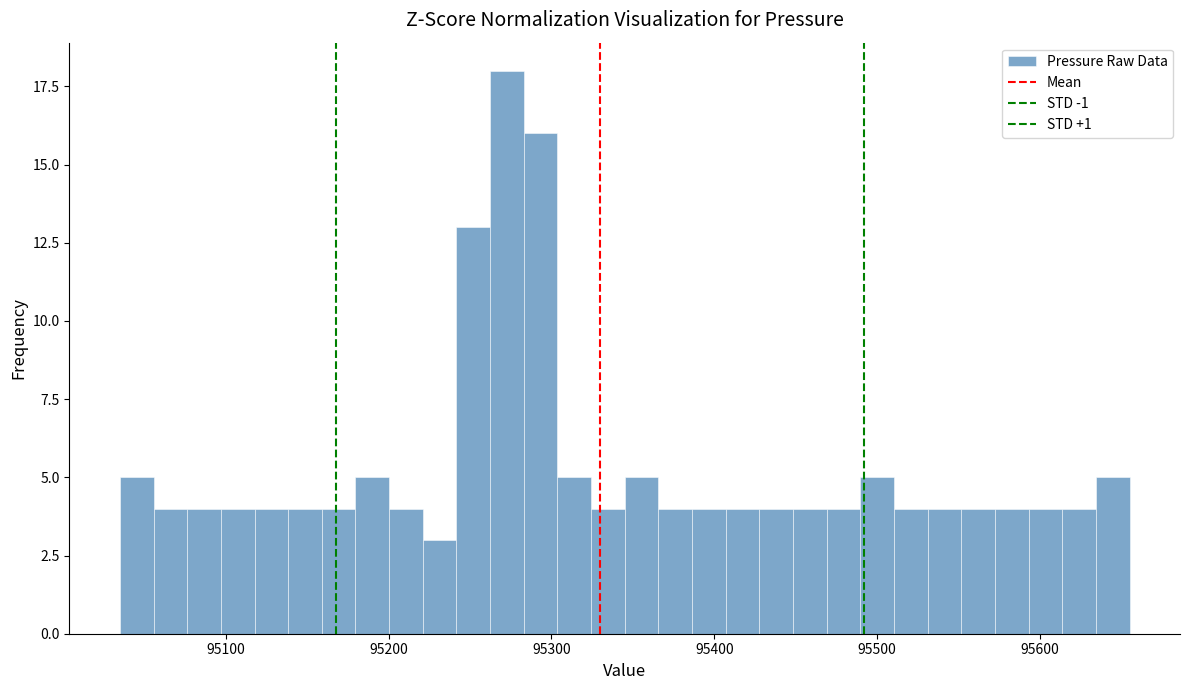

Around what value on the x-axis is the tallest bar? Give the approximate position of its centre, as read against the axis.

95270